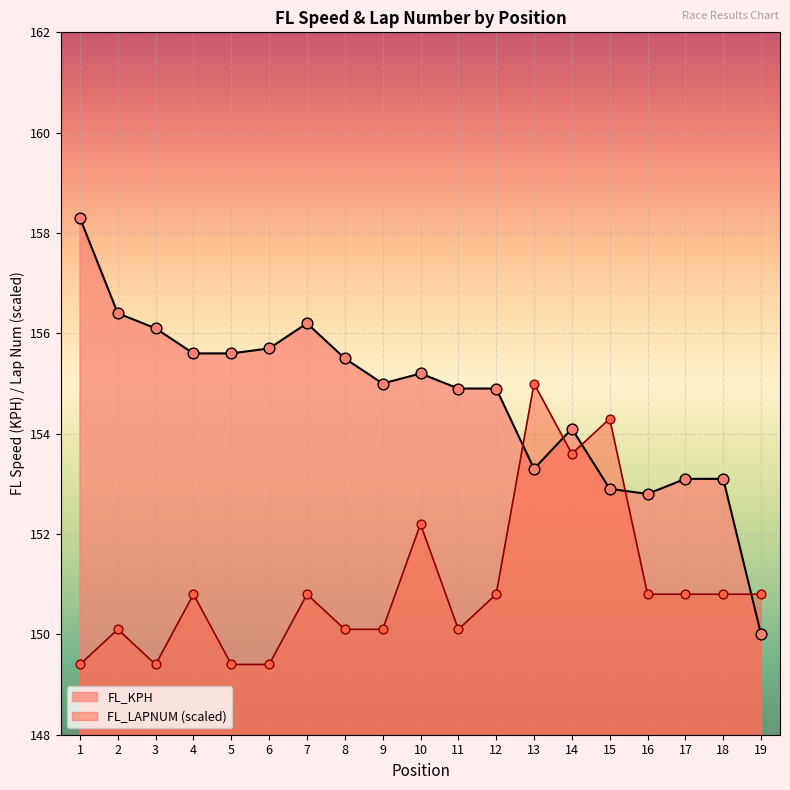

Which series contains the lowest Y value?

FL_LAPNUM